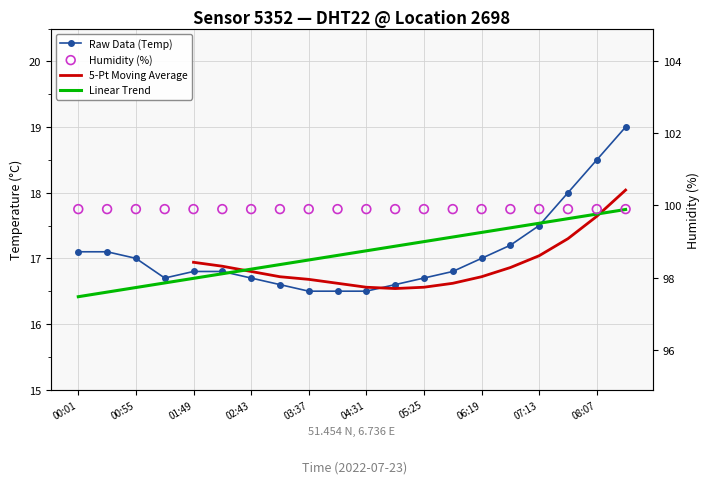

Approximately how many times larger is the value at 04:31 compared to 07:40?

0.9